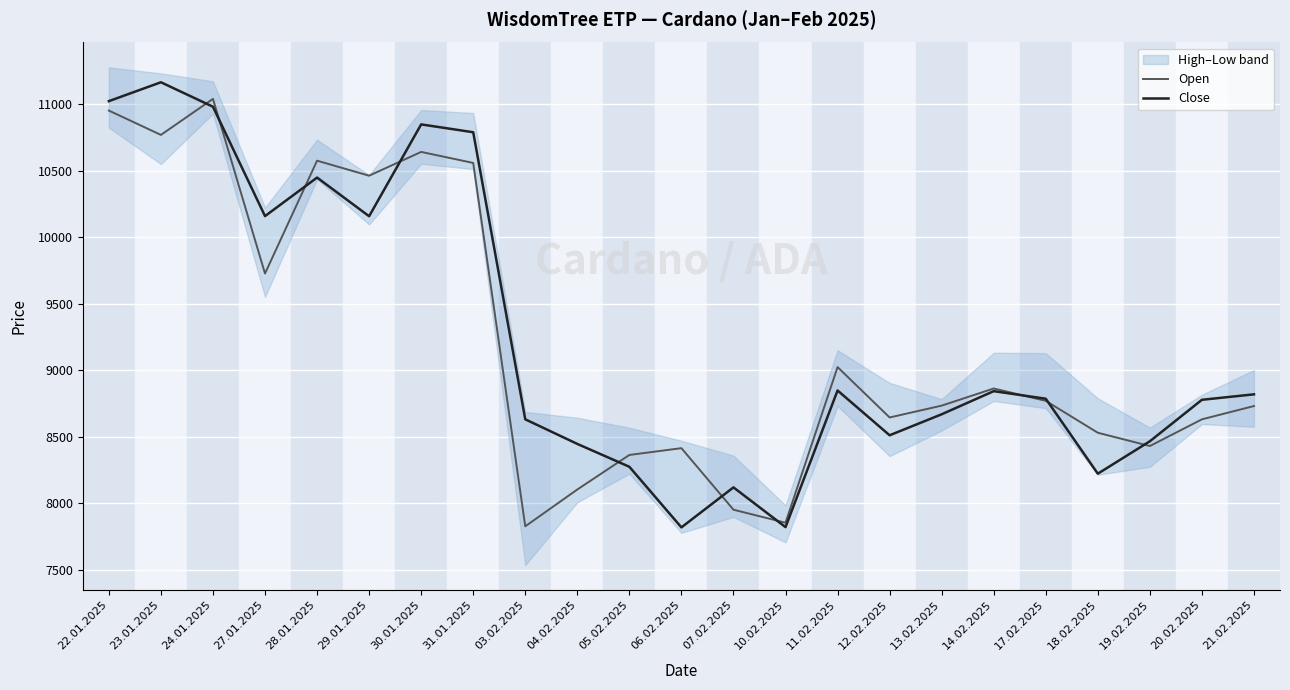

The Close series shows 3940 at 11.02.2025. True or false?

False